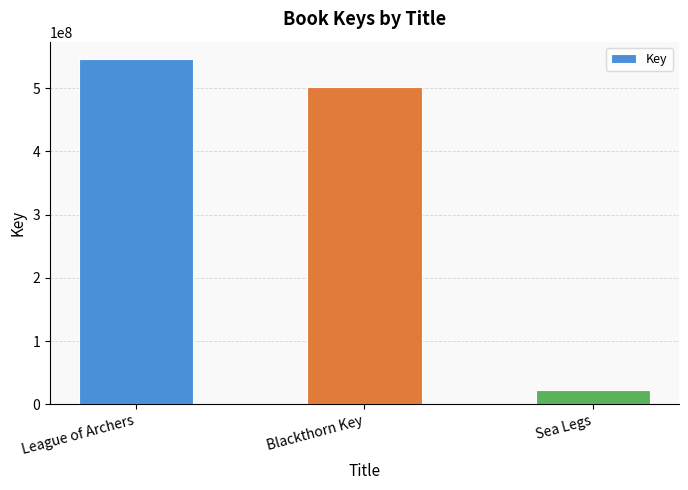

List the labels in order of value, largest first.

League of Archers, Blackthorn Key, Sea Legs